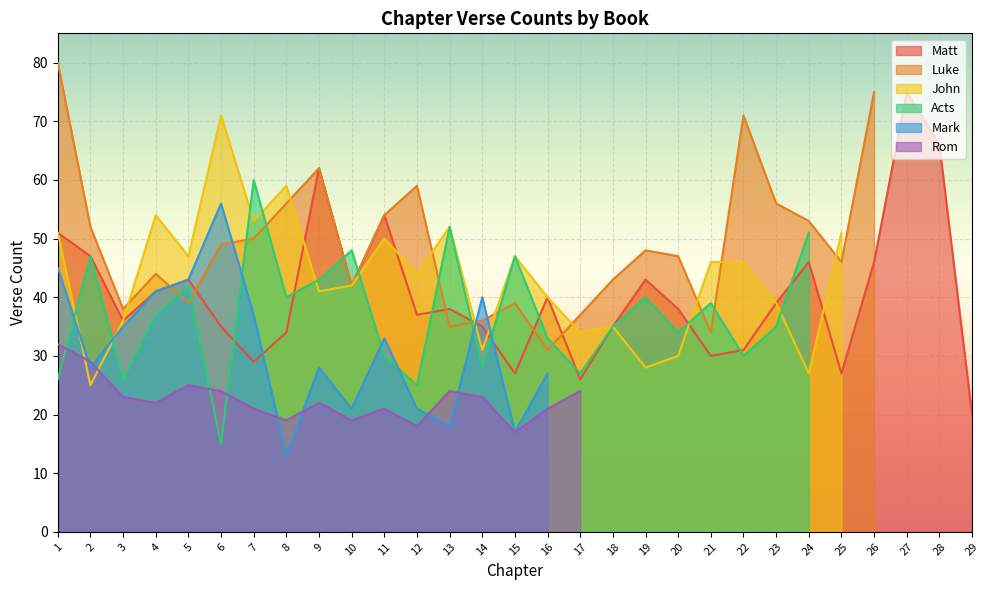

Count the number of data series in this chart.

6